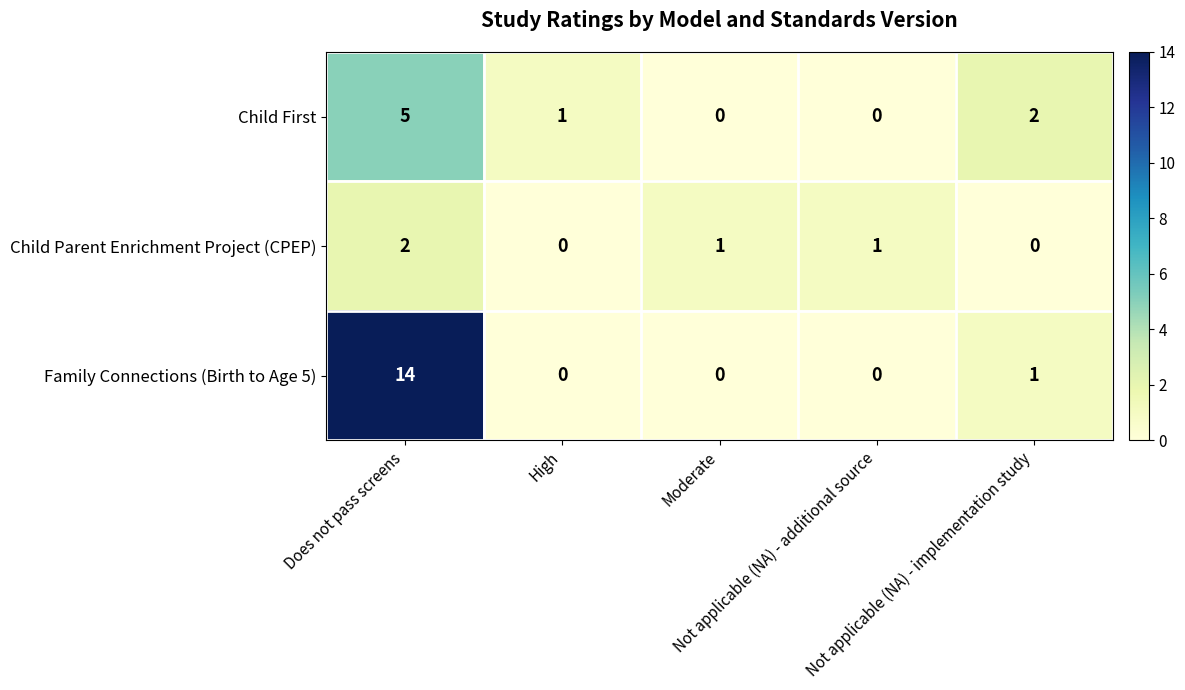

What is the total value across all series at Moderate?

1